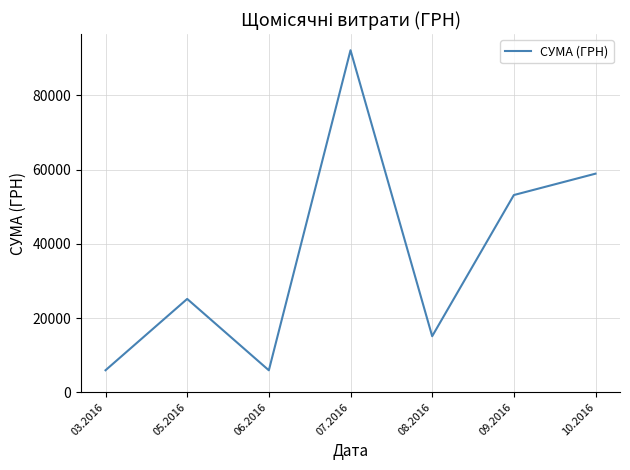

What is the minimum value shown in the chart?

5900.0